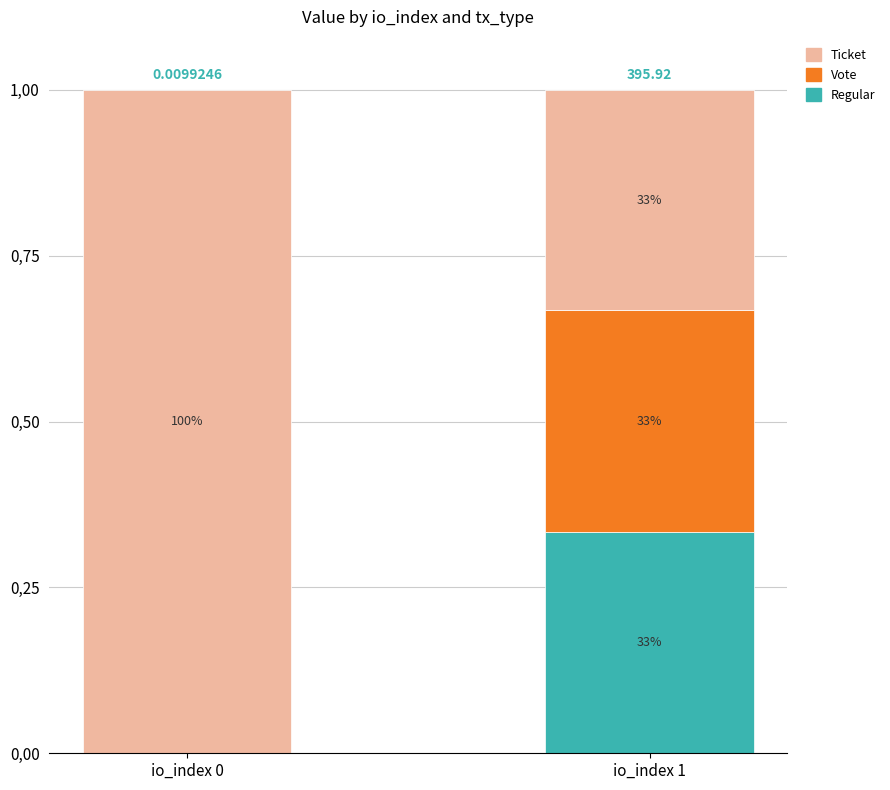

Between io_index 0 and io_index 1, which series saw the biggest shift?

Ticket